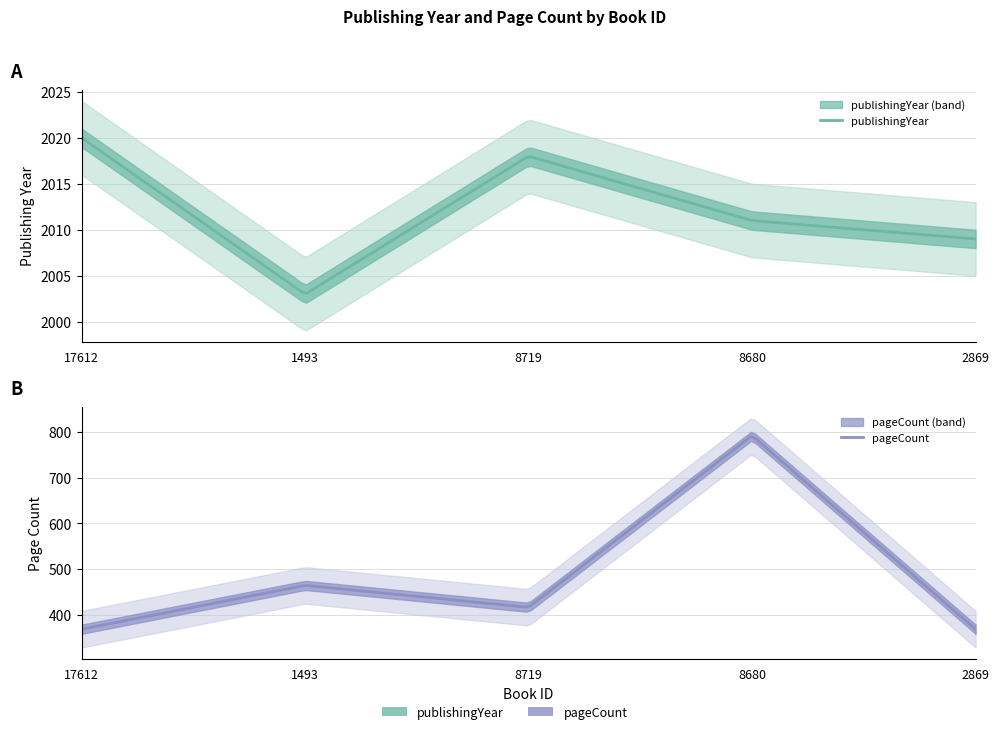

What are all the series names shown in the legend?

publishingYear, pageCount